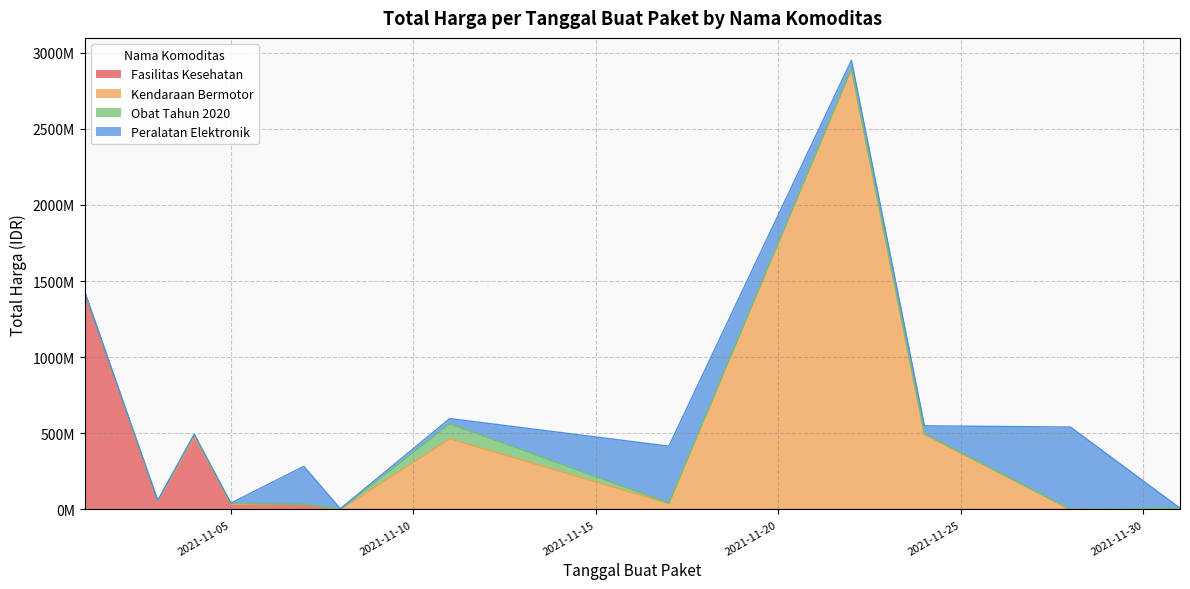

At how many categories does at least one series exceed 391597358?

6